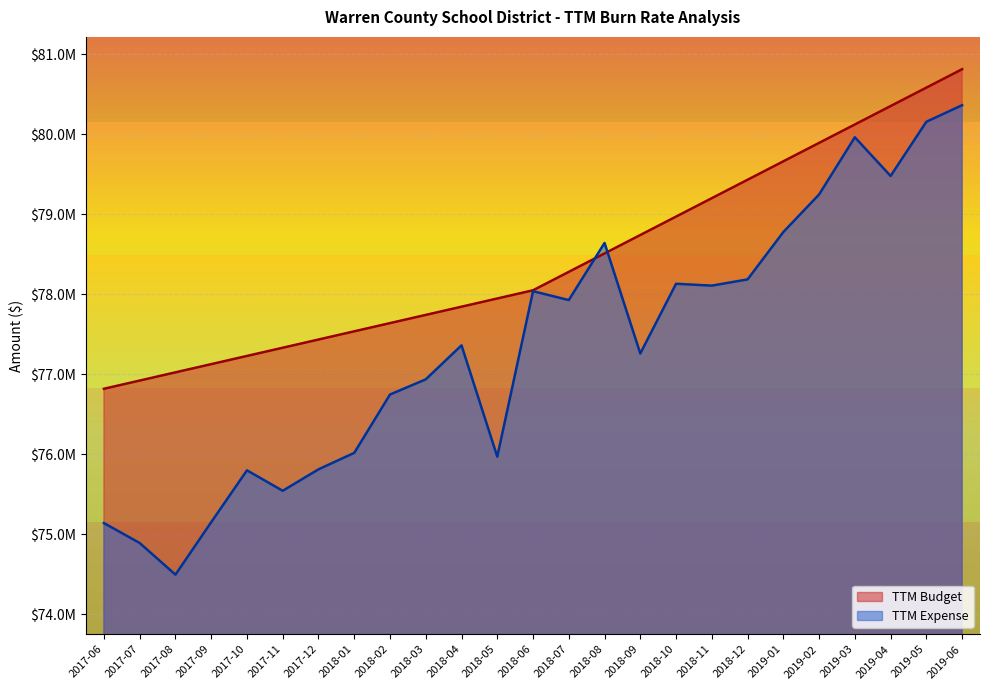

Reading left to right, what are all the values shown in this chart?

TTM Budget: 2017-06=76818420.0	2017-07=76921064.0	2017-08=77023708.0	2017-09=77126352.0	2017-10=77228996.0	2017-11=77331640.0	2017-12=77434284.0	2018-01=77536928.0	2018-02=77639572.0	2018-03=77742216.0	2018-04=77844860.0	2018-05=77947504.0	2018-06=78050148.0	2018-07=78280566.6	2018-08=78510985.2	2018-09=78741403.7	2018-10=78971822.3	2018-11=79202240.9	2018-12=79432659.5	2019-01=79663078.0	2019-02=79893496.6	2019-03=80123915.2	2019-04=80354333.8	2019-05=80584752.3	2019-06=80815170.9
TTM Expense: 2017-06=75138742.6	2017-07=74889415.9	2017-08=74493669.5	2017-09=75149763.9	2017-10=75798203.9	2017-11=75542550.6	2017-12=75810710.7	2018-01=76016457.5	2018-02=76746277.0	2018-03=76936193.2	2018-04=77361463.2	2018-05=75969230.2	2018-06=78038738.4	2018-07=77927608.2	2018-08=78641656.2	2018-09=77259410.8	2018-10=78131634.6	2018-11=78108282.5	2018-12=78186136.3	2019-01=78778418.8	2019-02=79248299.9	2019-03=79963745.4	2019-04=79479733.5	2019-05=80157831.2	2019-06=80364897.0